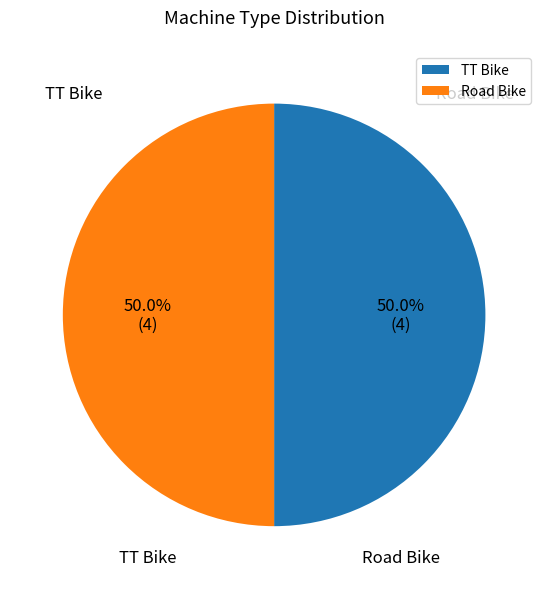

Approximately how many times larger is the value at Road Bike compared to TT Bike?

1.0